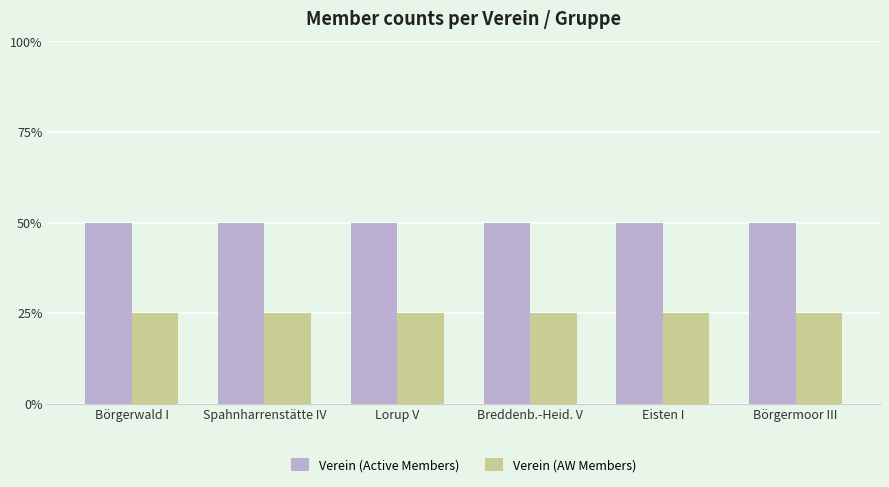

What is the label of the 2nd bar from the left?

Spahnharrenstätte IV